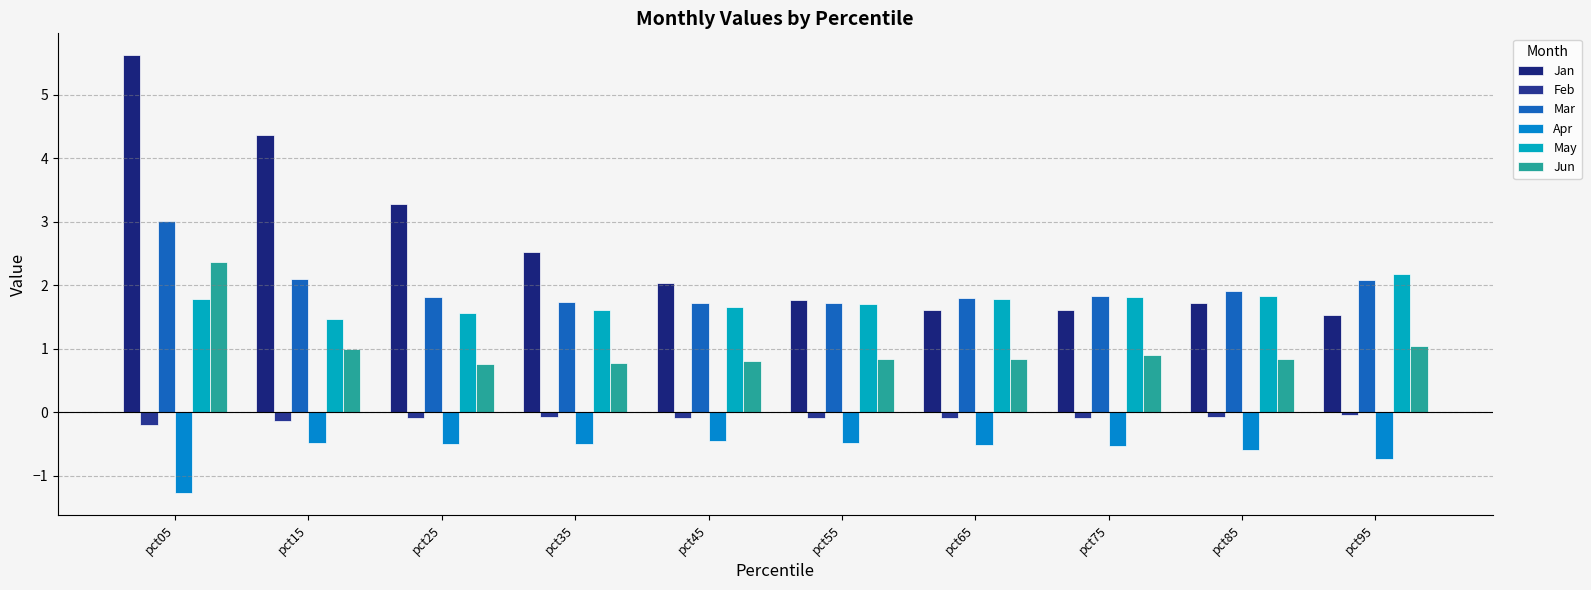

How many groups of bars are there?

10